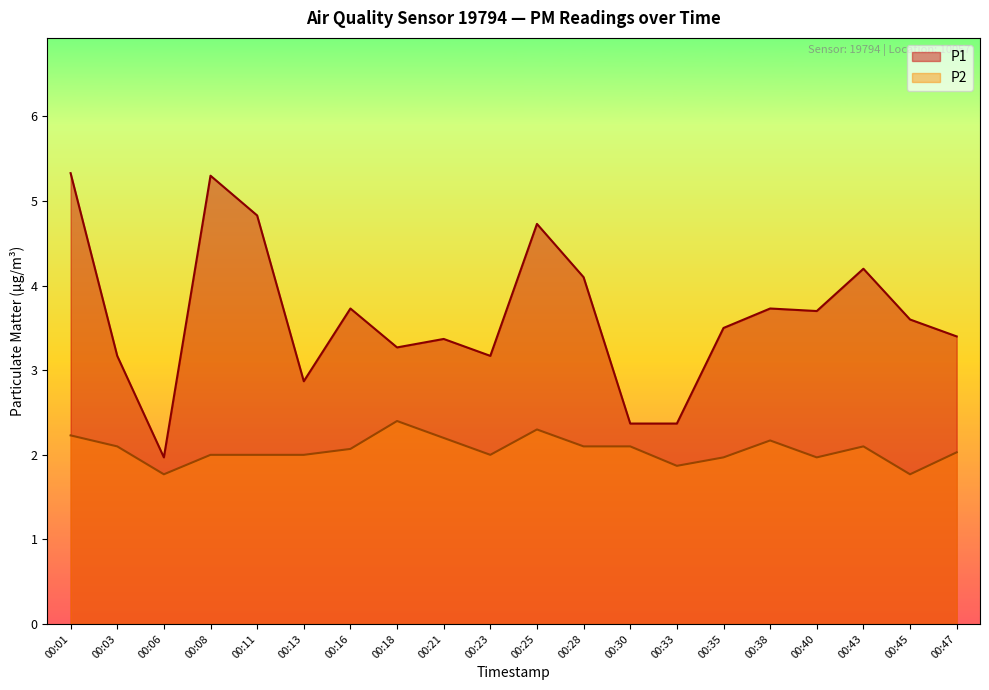

At how many categories does at least one series exceed 4?

6